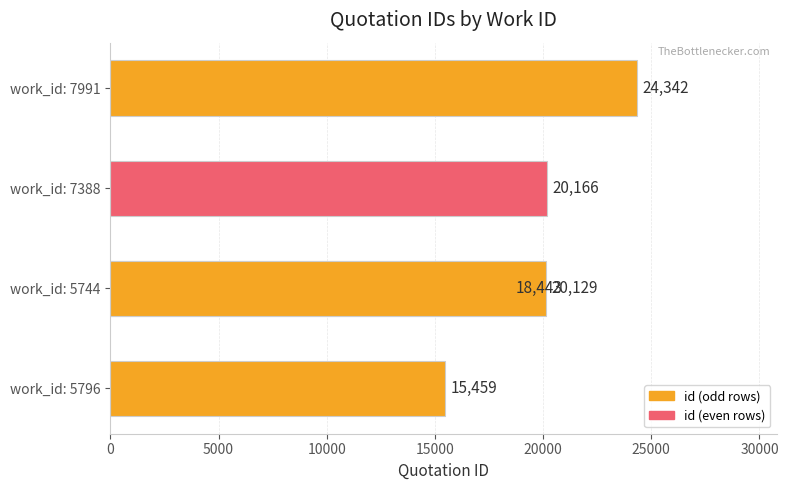

The chart shows a value of 7236 at work_id: 7388. True or false?

False